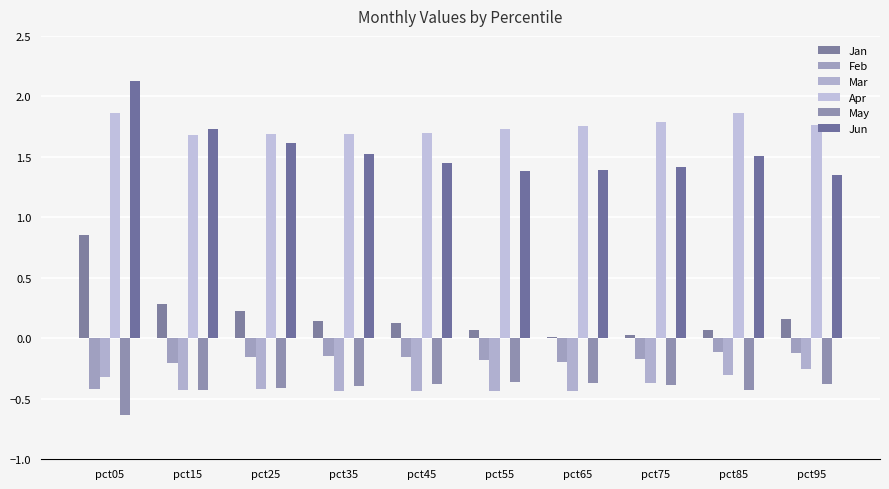

Reading left to right, transcribe all the data shown in this chart.

Jan: 0.9	0.3	0.2	0.1	0.1	0.1	0.0	0.0	0.1	0.2
Feb: -0.4	-0.2	-0.2	-0.1	-0.2	-0.2	-0.2	-0.2	-0.1	-0.1
Mar: -0.3	-0.4	-0.4	-0.4	-0.4	-0.4	-0.4	-0.4	-0.3	-0.3
Apr: 1.9	1.7	1.7	1.7	1.7	1.7	1.8	1.8	1.9	1.8
May: -0.6	-0.4	-0.4	-0.4	-0.4	-0.4	-0.4	-0.4	-0.4	-0.4
Jun: 2.1	1.7	1.6	1.5	1.4	1.4	1.4	1.4	1.5	1.3